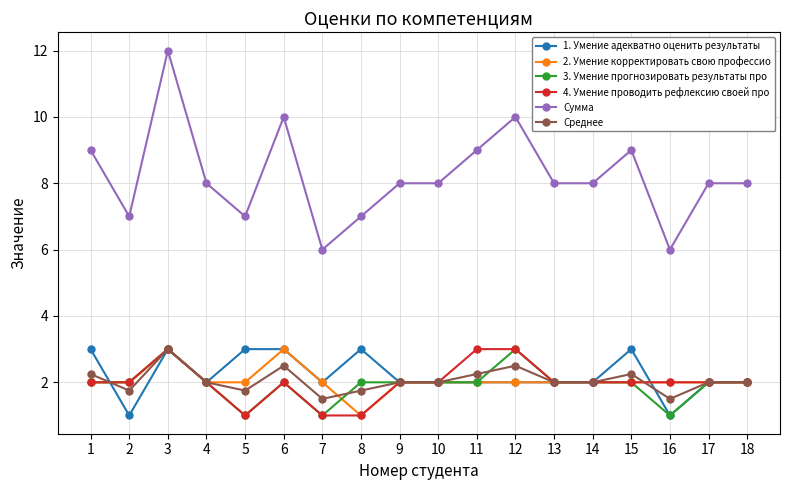

True or false: Среднее and Сумма intersect in this chart.

False